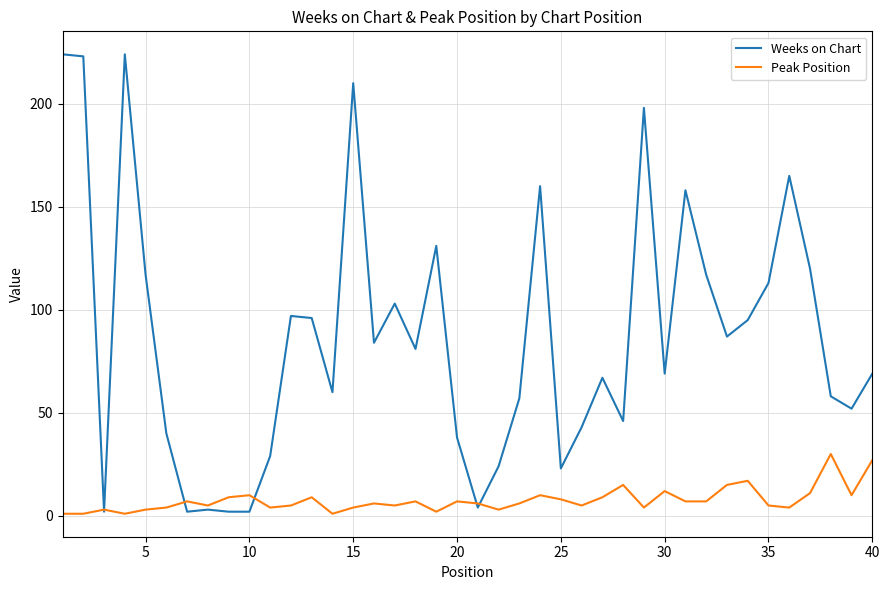

Which series has the largest range (max minus min)?

Weeks on Chart